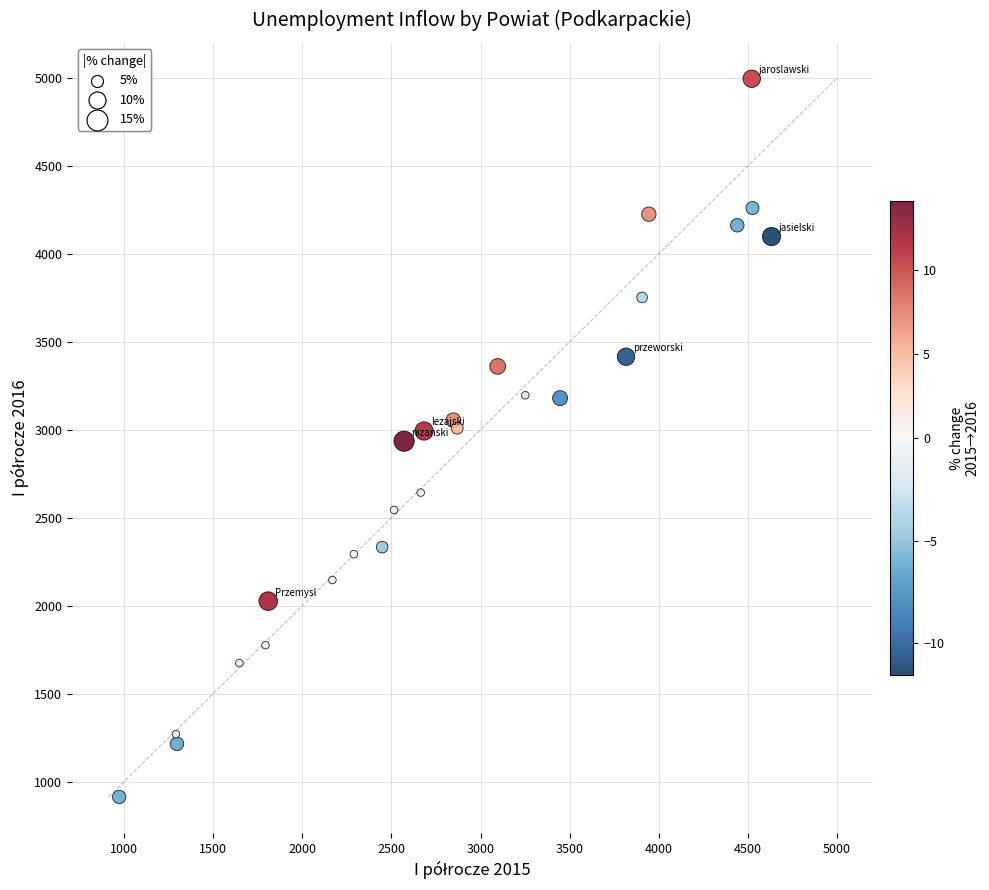

What is the range of X values (max minus min)?

3659